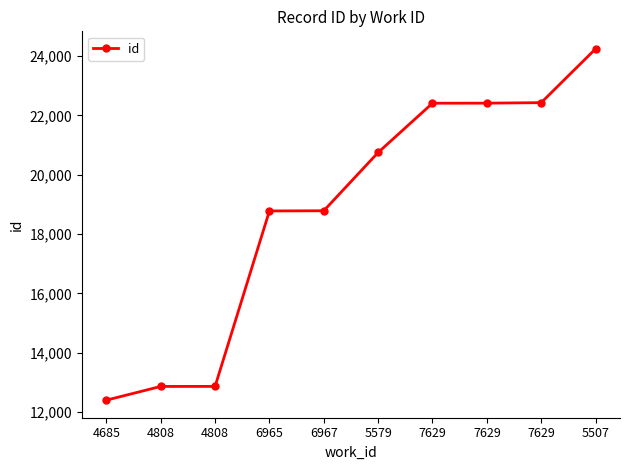

How many series are shown in this chart?

1